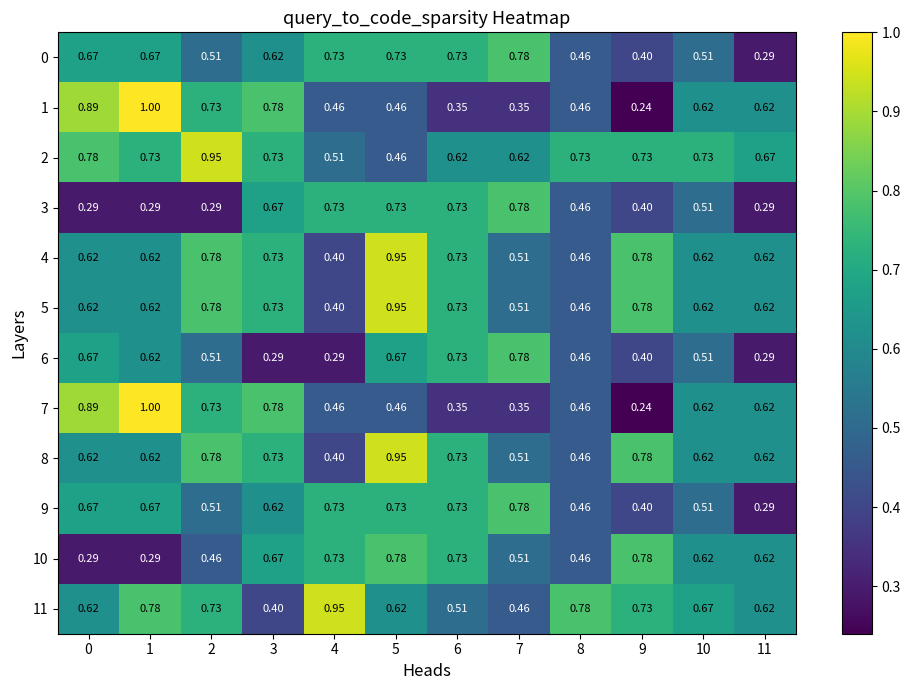

Is the value of 10 at 7 greater than the value of 4 at 6?

No